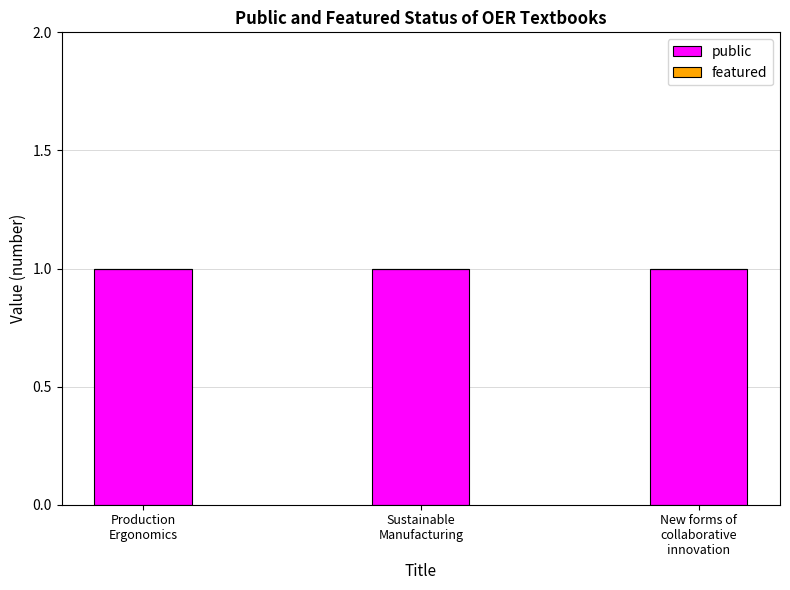

Reading left to right, extract all data points from this chart.

public: Production
Ergonomics=1	Sustainable
Manufacturing=1	New forms of
collaborative
innovation=1
featured: Production
Ergonomics=0	Sustainable
Manufacturing=0	New forms of
collaborative
innovation=0